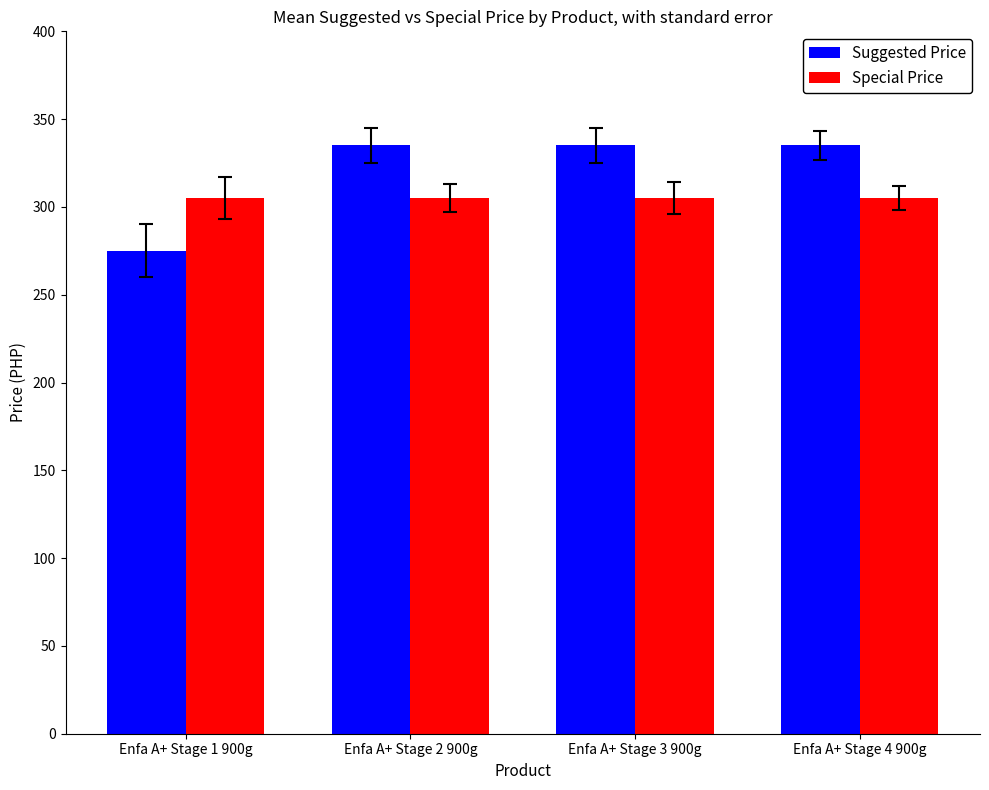

What is the total value across all series at Enfa A+ Stage 3 900g?

640